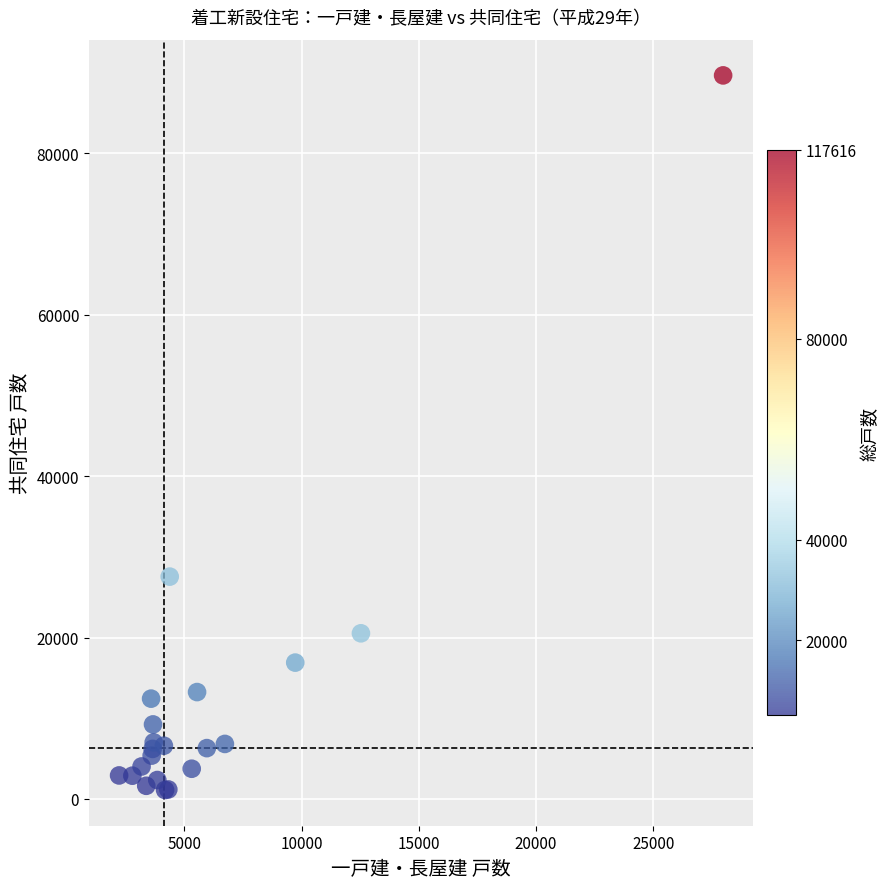

What Y value in the scatter plot is closest to 45375?

27544